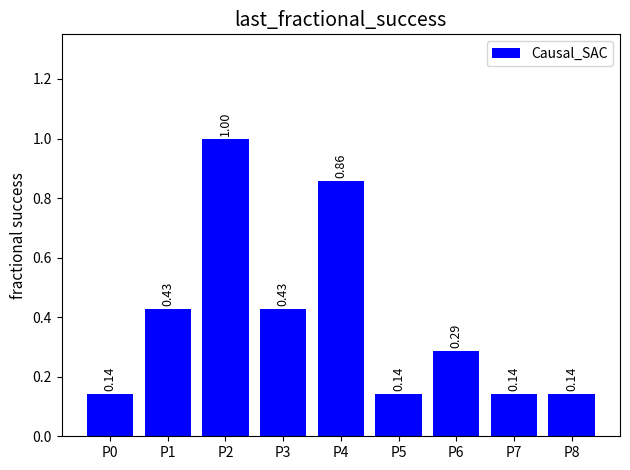

What is the value of the 3rd bar from the left?

1.0